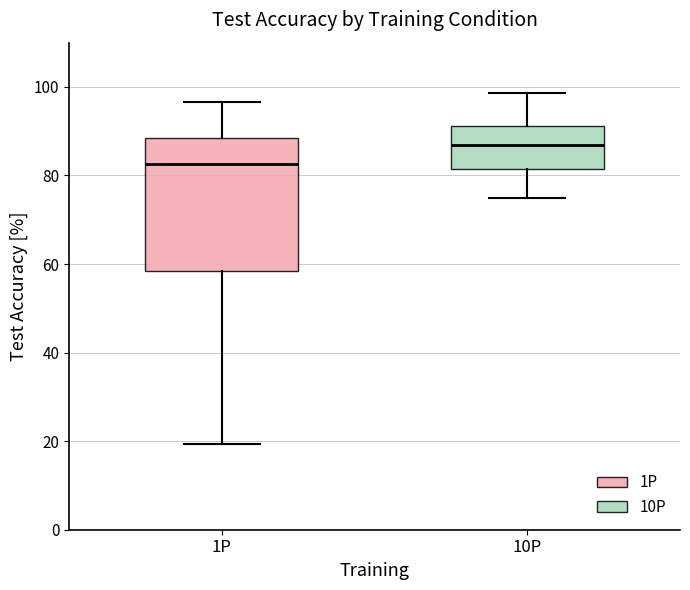

Where does the lower whisker of the box for 1P end on the y-axis? The values are not printed on the chart, so give them approximately, as read against the axis.

20